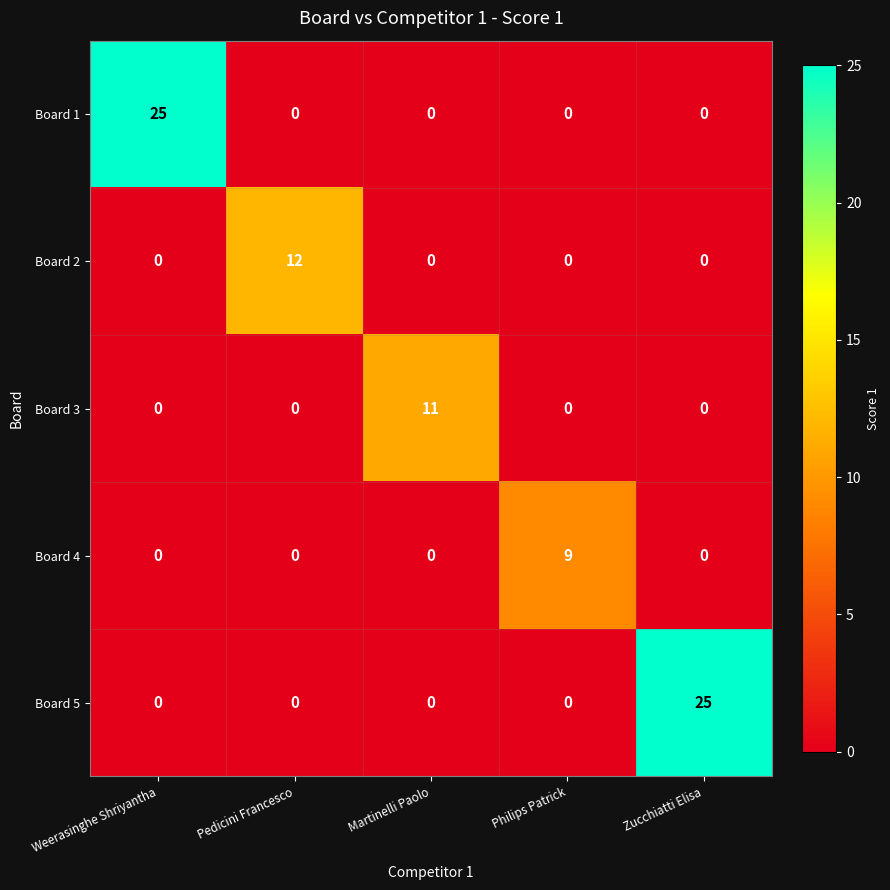

What is the sum of the Board 3 values at Philips Patrick and Martinelli Paolo?

11